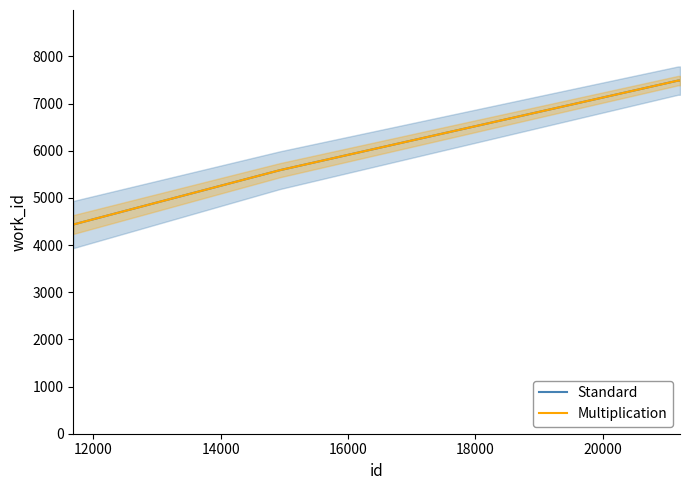

Does the chart display data point markers on the line(s)?

No